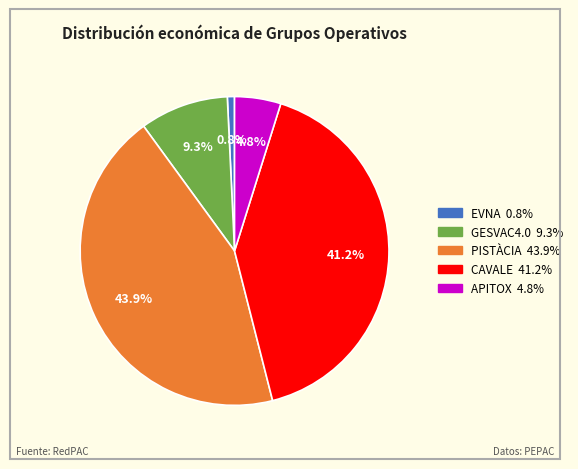

The APITOX slice represents 5% of the pie. True or false?

True